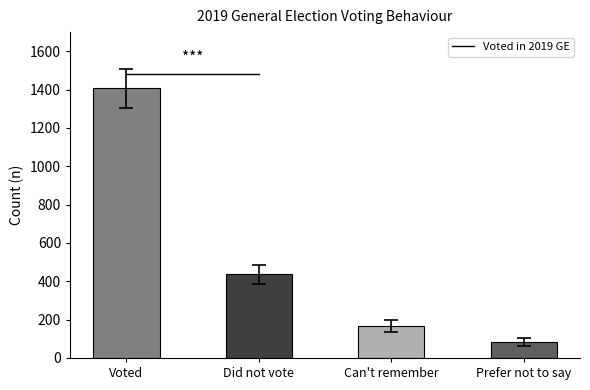

What is the difference between the maximum and minimum values?

1322